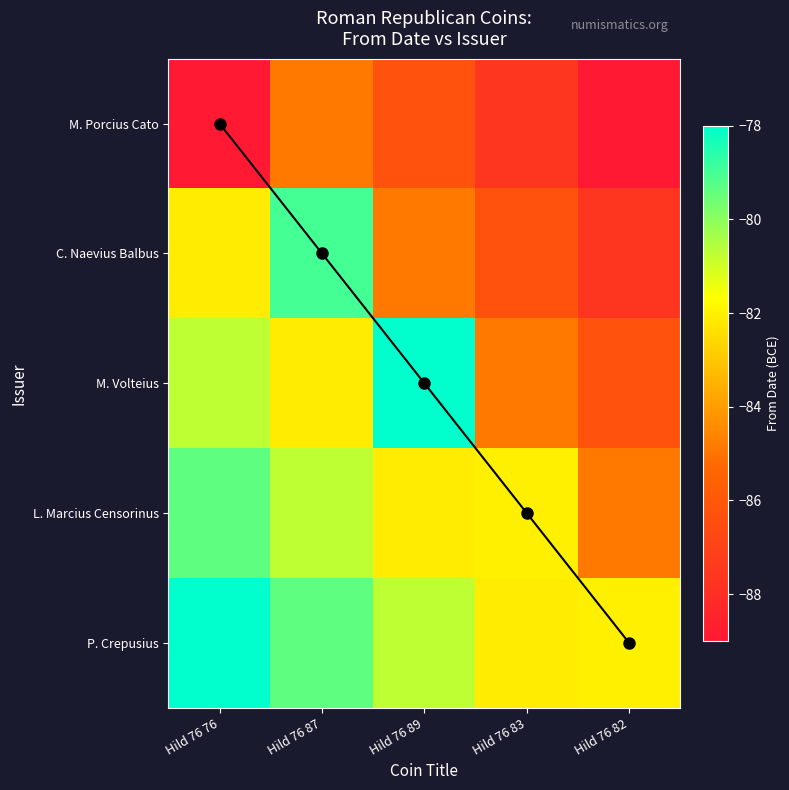

How many values in the P. Crepusius series are below -80?

3